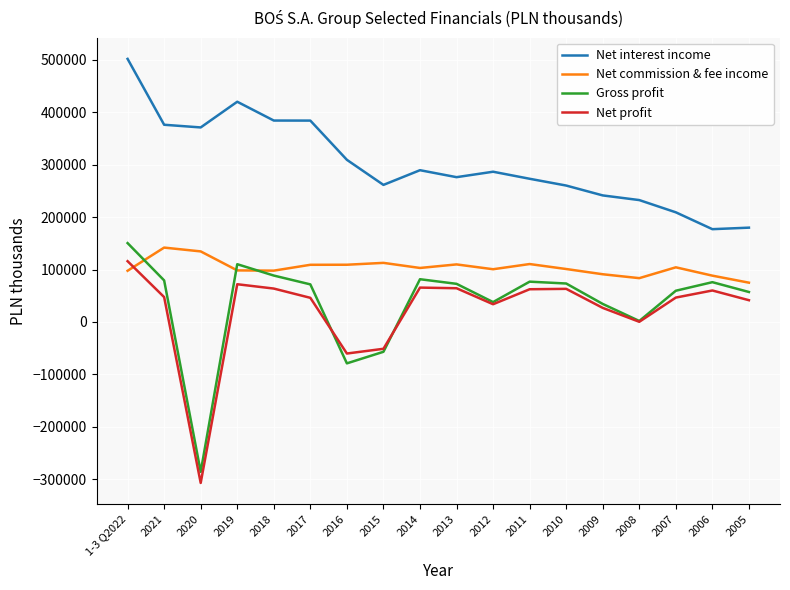

The Net interest income series shows 439748 at 2014. True or false?

False